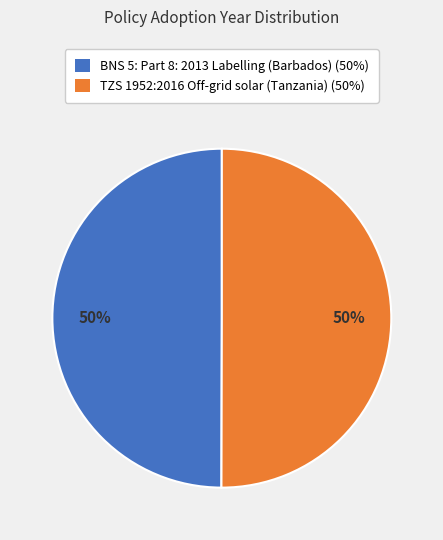

How many segments does this pie chart have?

2